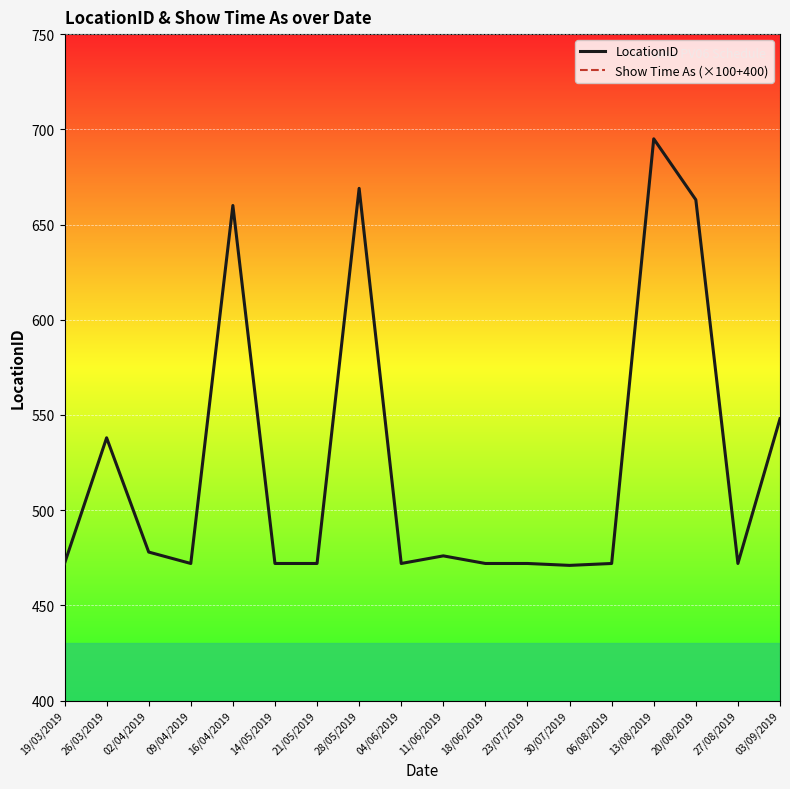

Reading left to right, transcribe all the data shown in this chart.

LocationID: 472	538	478	472	660	472	472	669	472	476	472	472	471	472	695	663	472	548
Show Time As (×100+400): 800	800	800	800	800	800	800	800	800	800	800	800	800	800	800	800	800	800